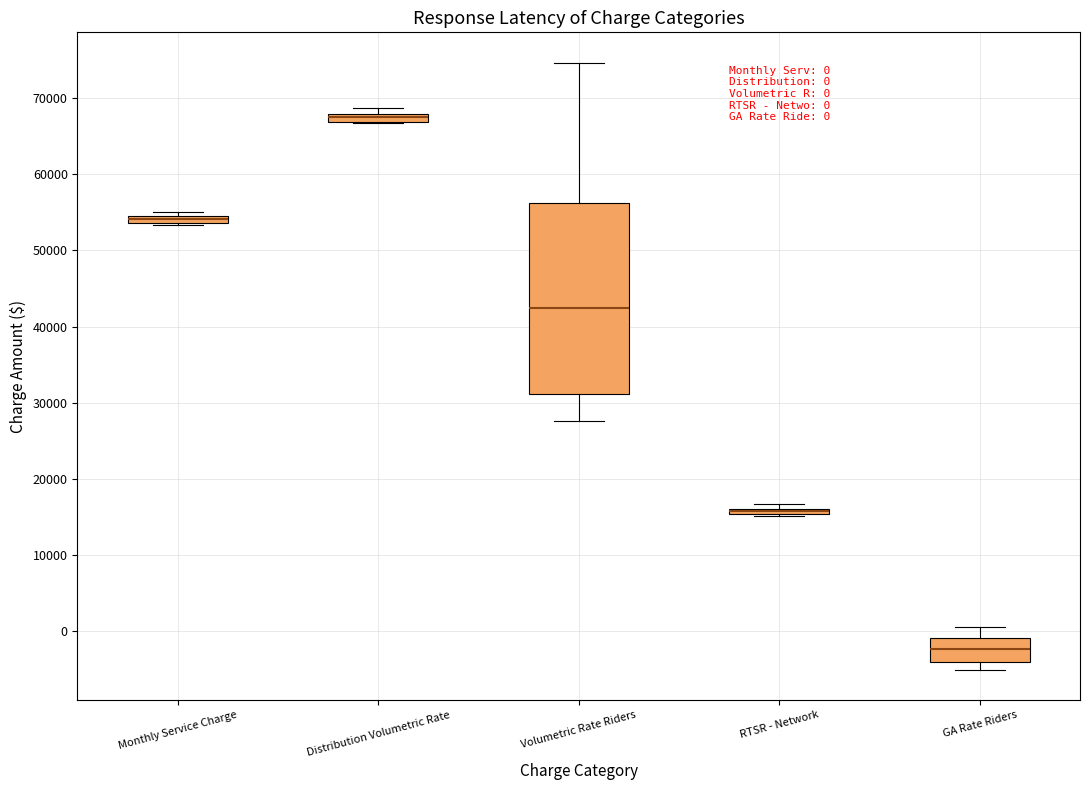

Which box is the tallest, from its lower edge to its upper edge?

Volumetric Rate Riders